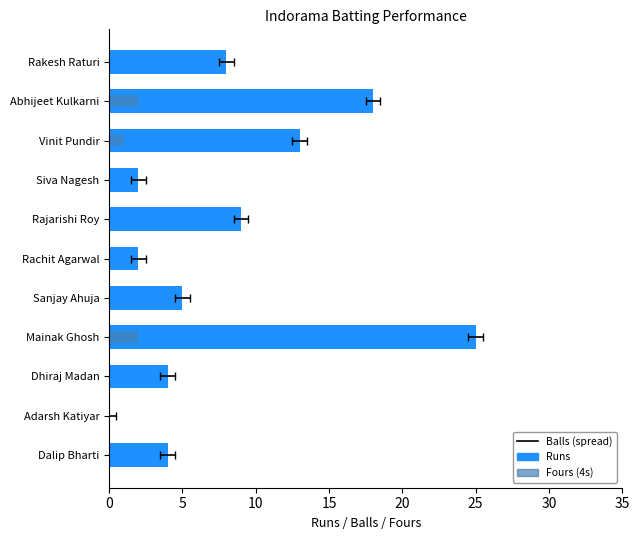

Reading left to right, transcribe all the data shown in this chart.

Runs: 4	0	4	25	5	2	9	2	13	18	8
Fours (4s): 0	0	0	2	0	0	0	0	1	2	0